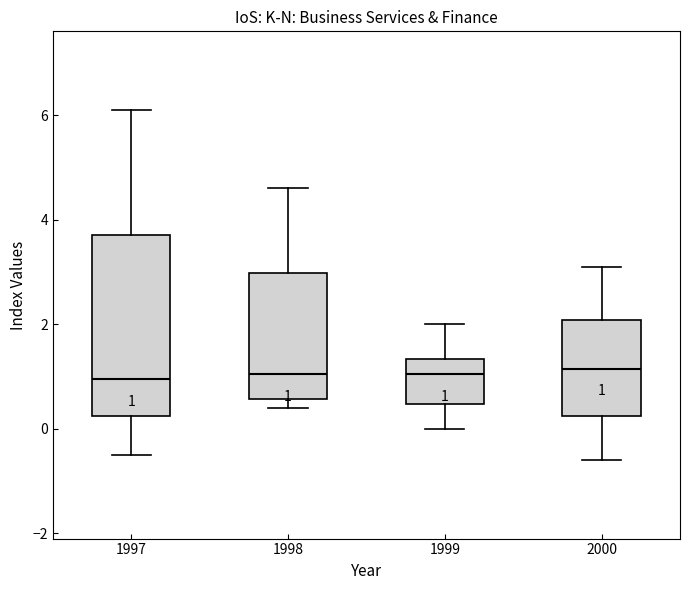

Which box is the tallest, from its lower edge to its upper edge?

1997